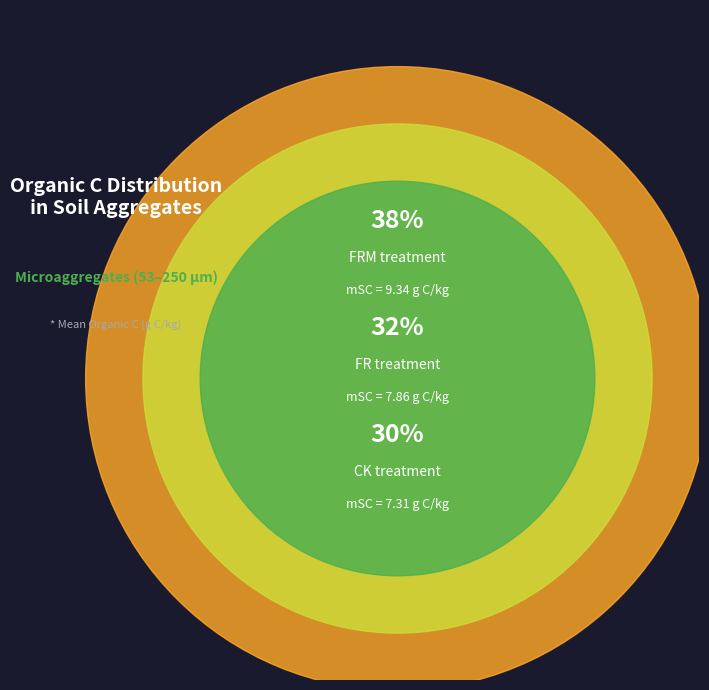

To the nearest percent, what percentage of the pie is FR?

32%